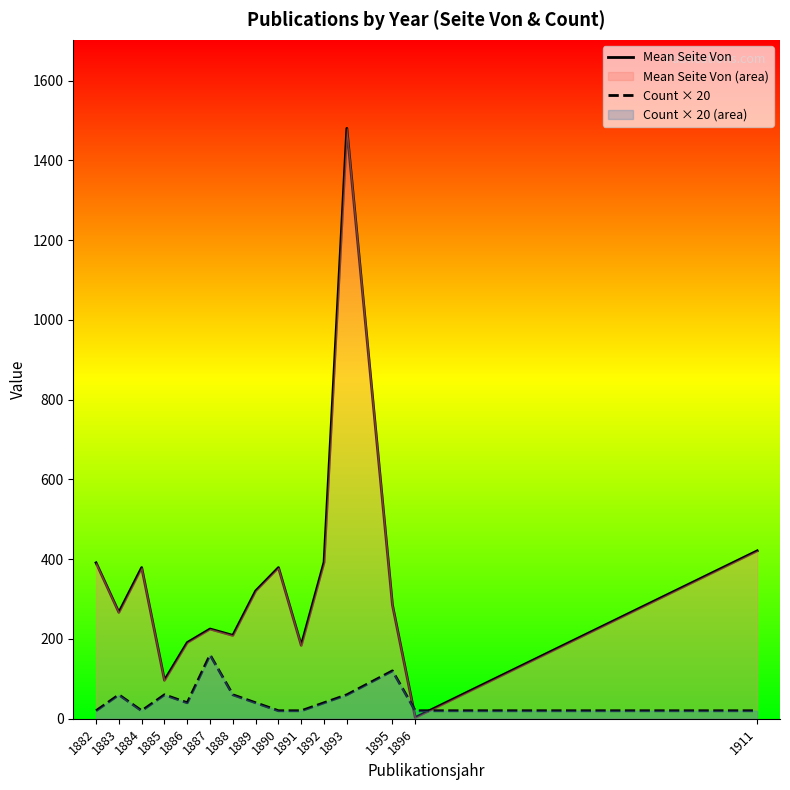

Where does the Count × 20 series first go above 40?

1883